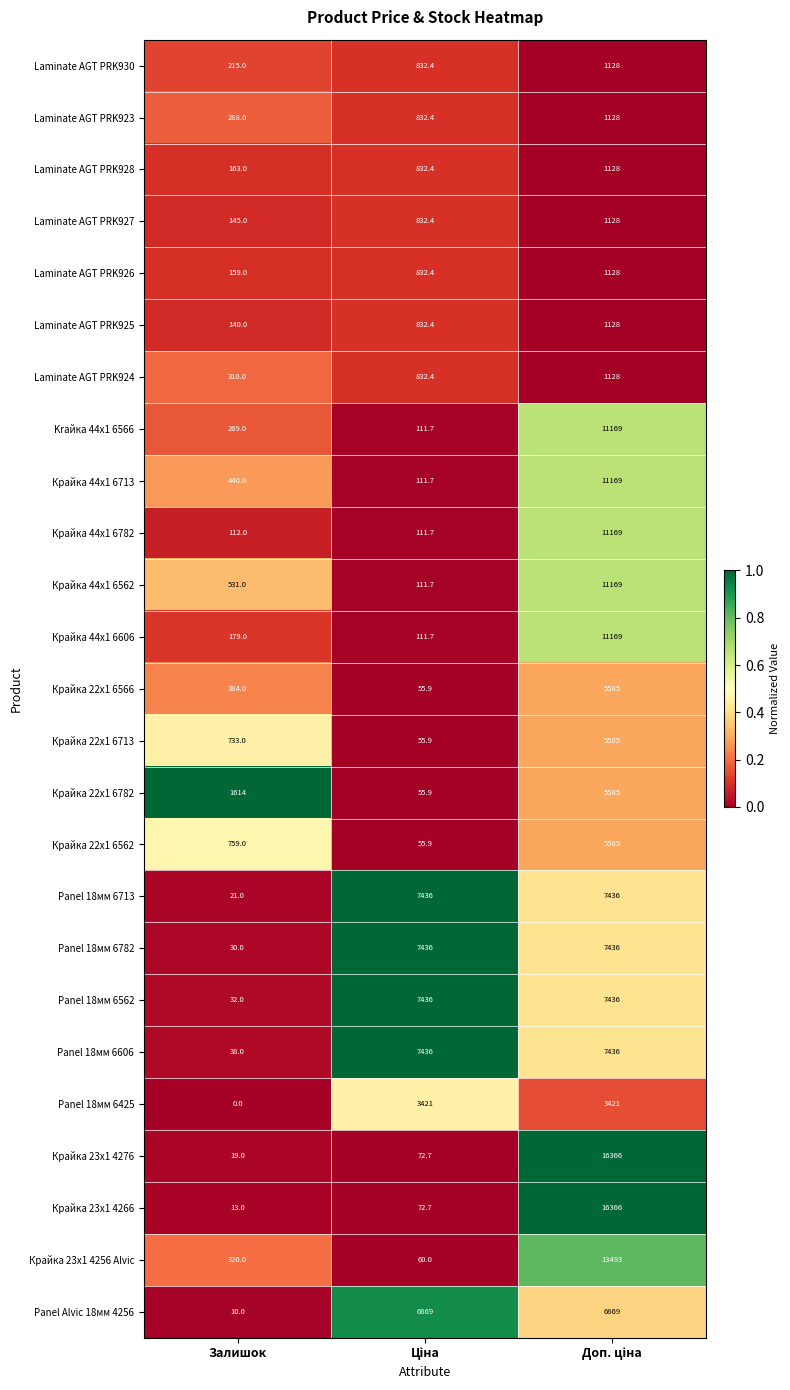

What is the spread (max minus min) of values at Залишок?

1614.0